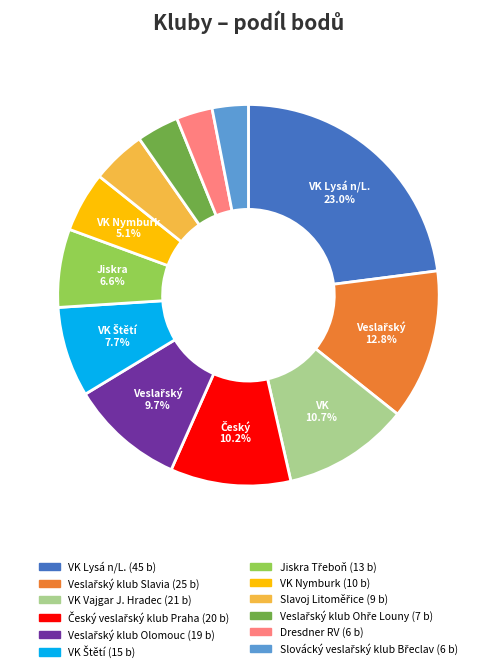

How many segments does this pie chart have?

12